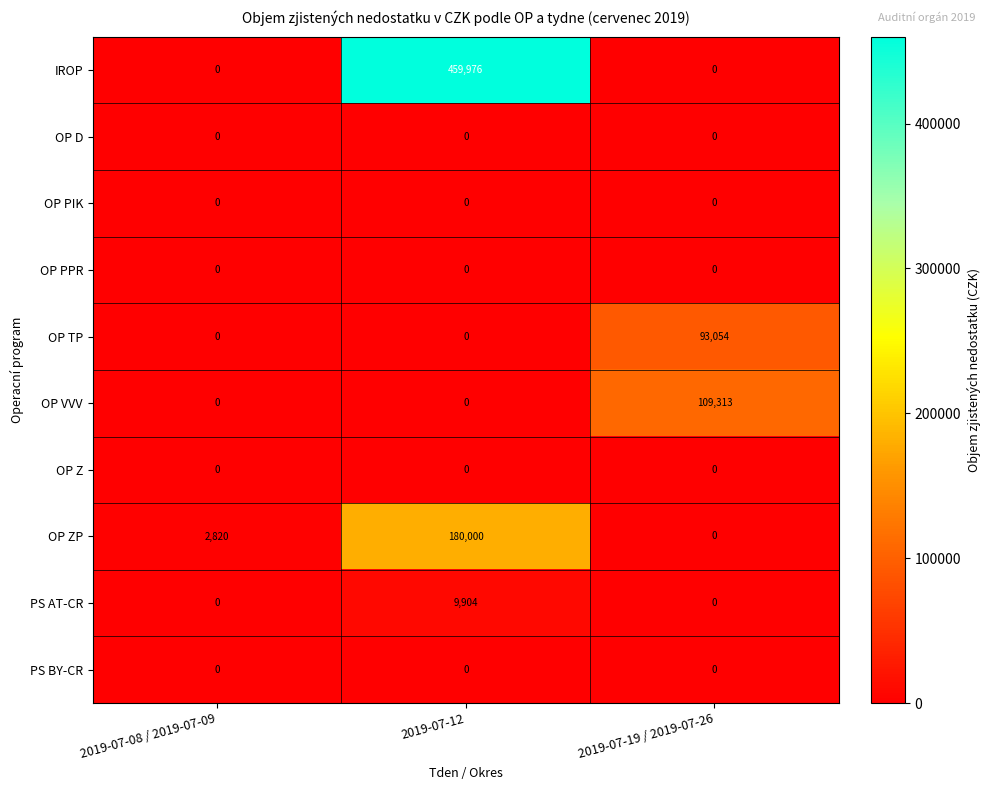

Between 2019-07-12 and 2019-07-19 / 2019-07-26, which series saw the biggest shift?

IROP